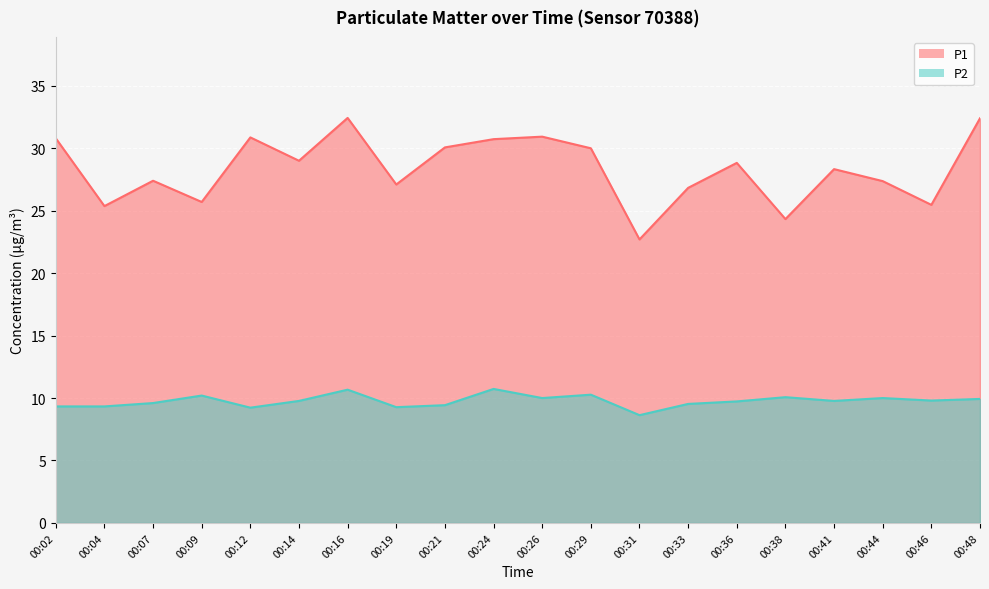

True or false: P2 and P1 intersect in this chart.

False